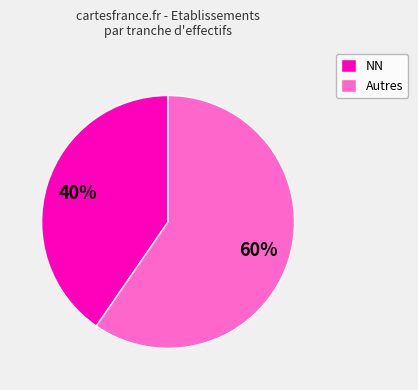

The NN slice represents 40% of the pie. True or false?

True